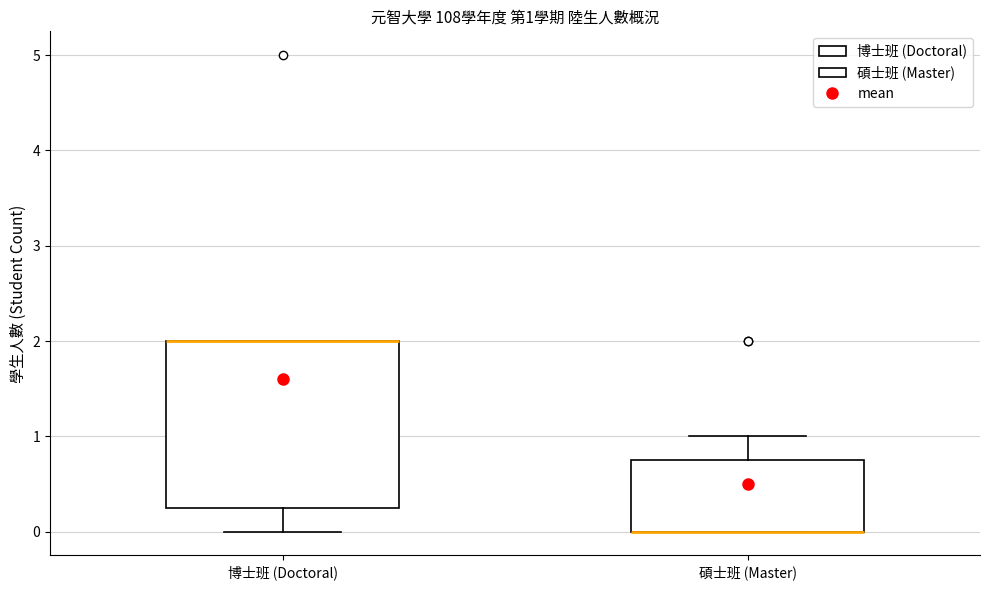

Comparing the boxes themselves (not the whiskers), which one is the tallest?

博士班 (Doctoral)